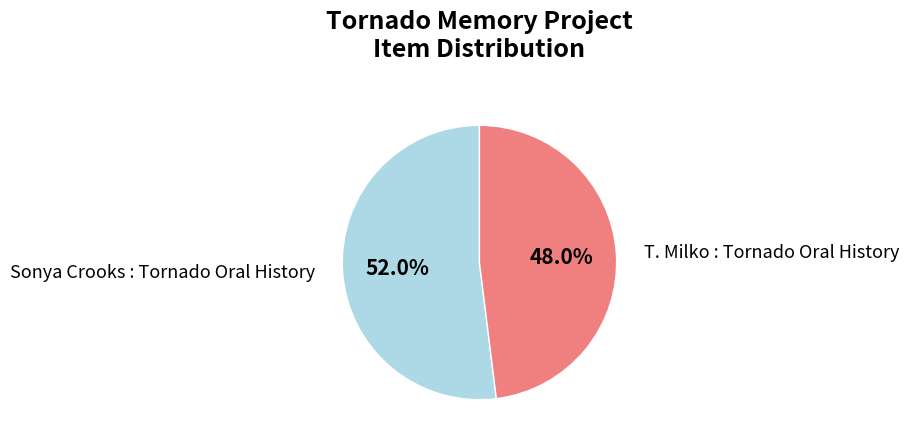

Does any single category account for the majority?

Yes